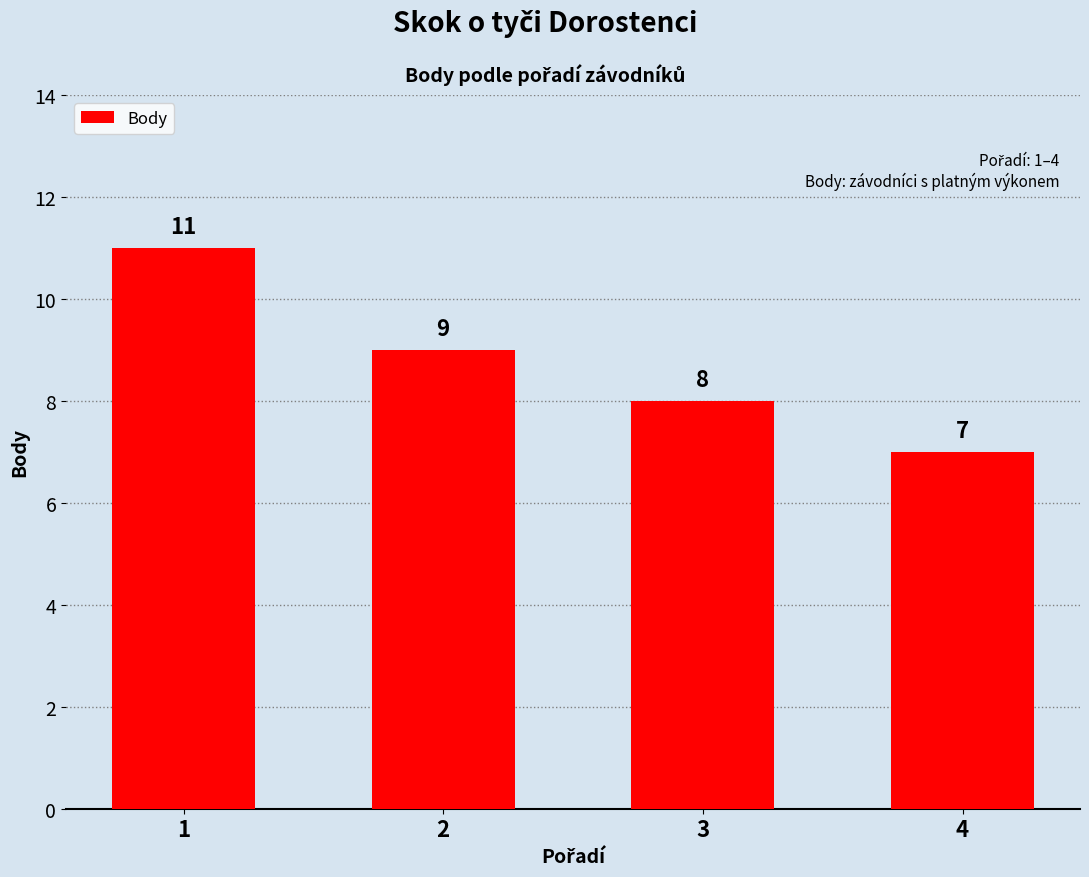

List the labels in order of value, largest first.

1, 2, 3, 4